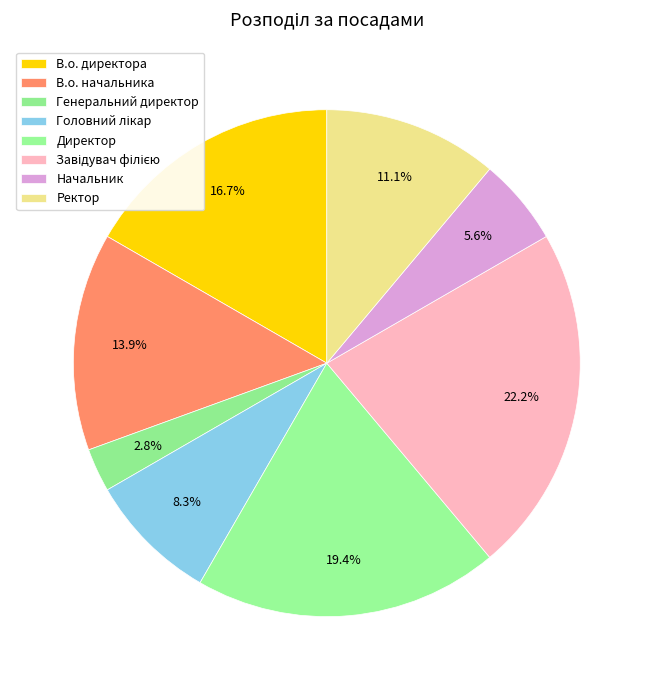

To the nearest percent, what percentage of the pie is Директор?

19%